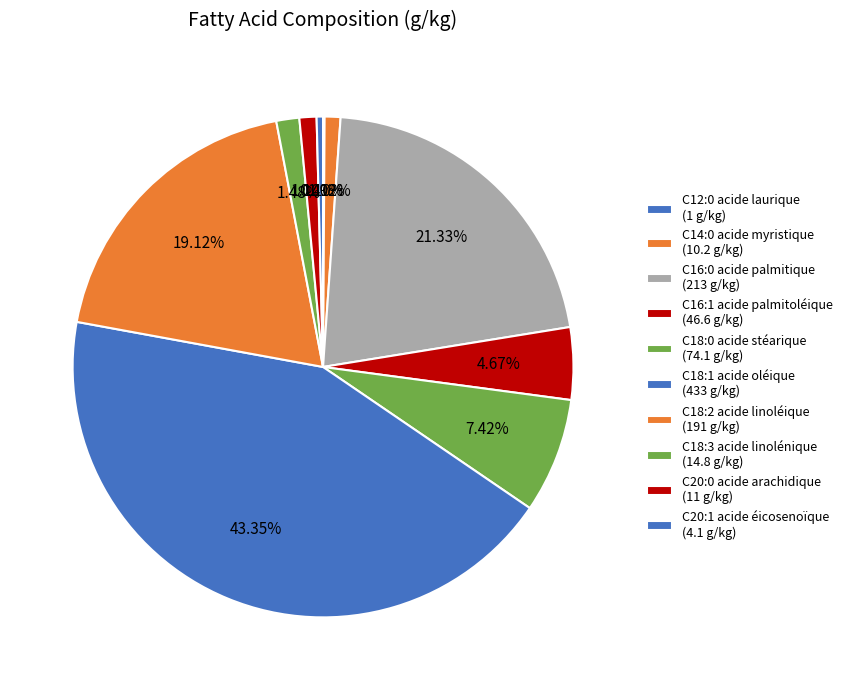

What percentage is NOT represented by C20:1 acide éicosenoïque?

99.6%